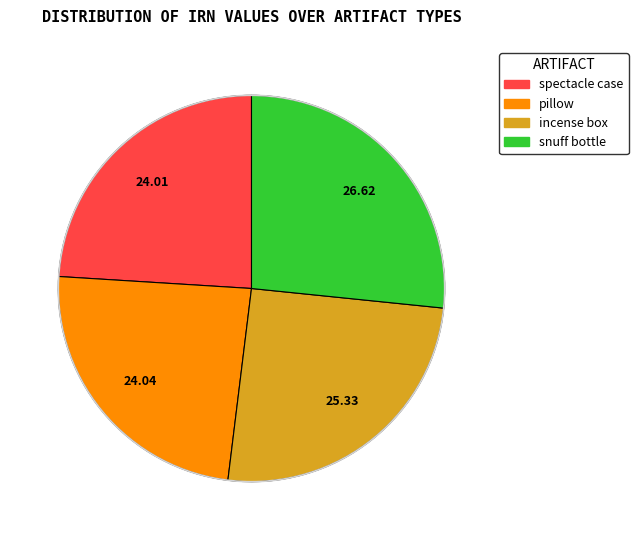

Which category has the biggest portion of the pie?

snuff bottle